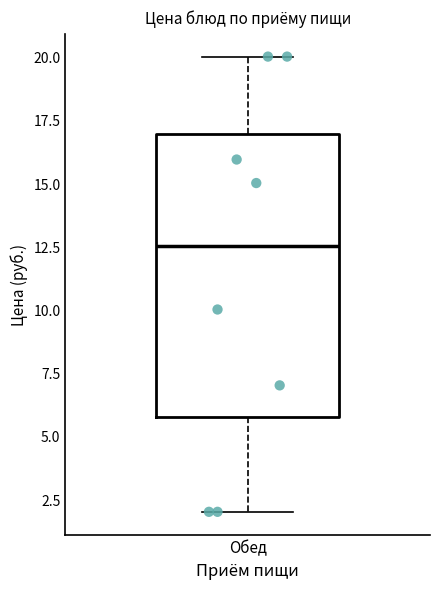

Transcribe this box plot: give where the median line is, the range the box spans, and where the two whiskers end, as read against the y-axis. The values are not printed on the chart, so give them approximately, as read against the axis.

median 12.5, box 6.0 to 17.0, whiskers 2.0 to 20.0